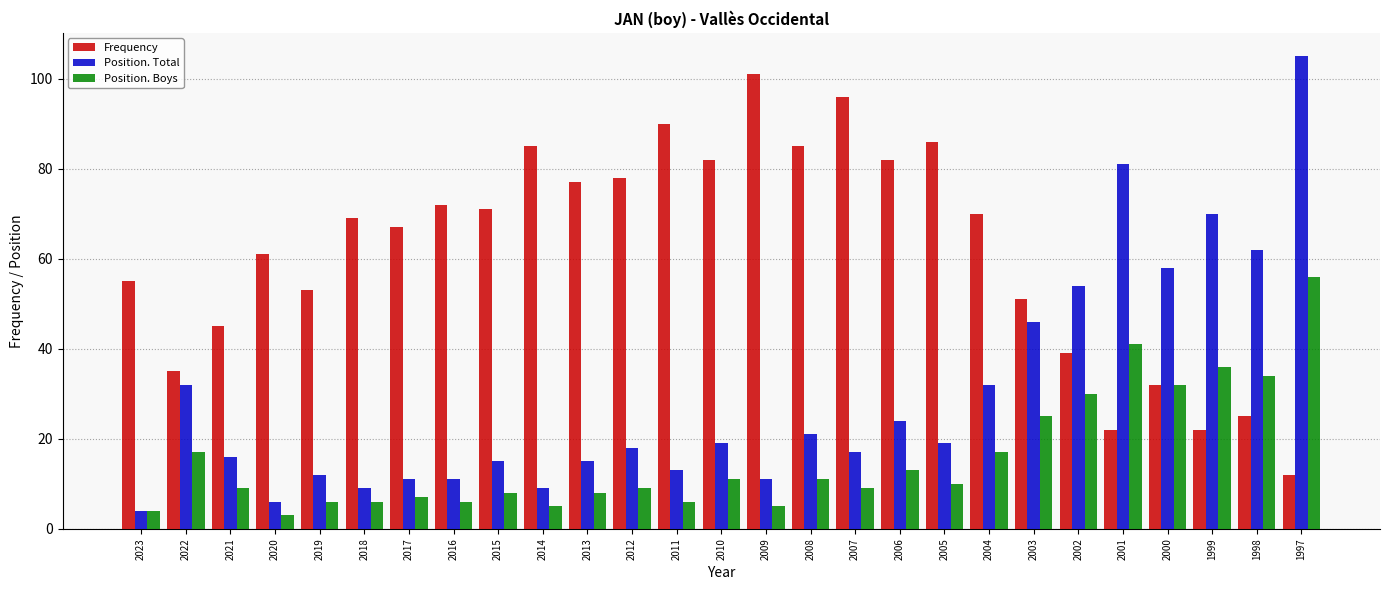

What is the average value of the Frequency series?

62